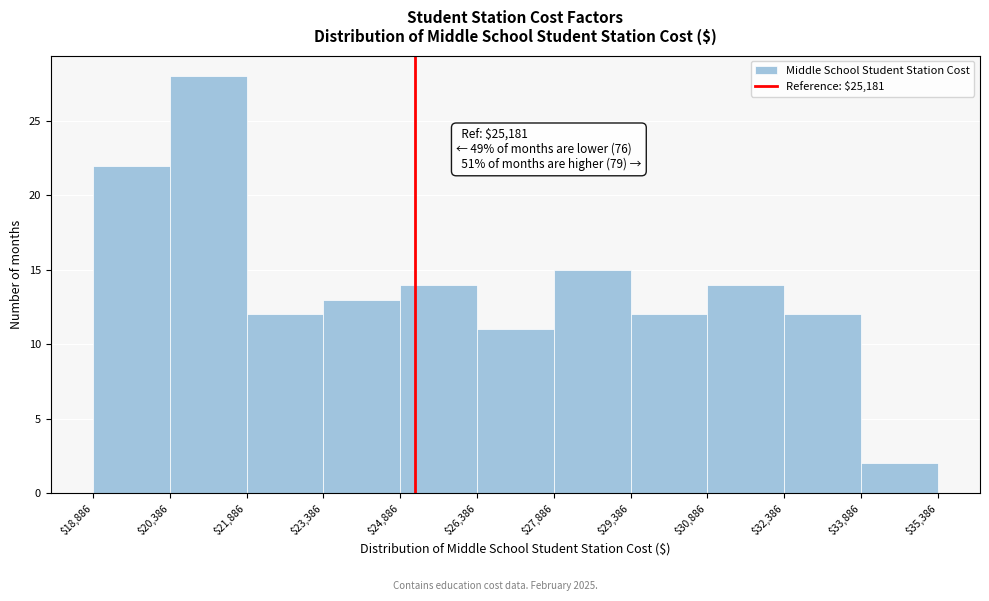

Which range on the x-axis has the tallest bar?

$20,386 to $21,886